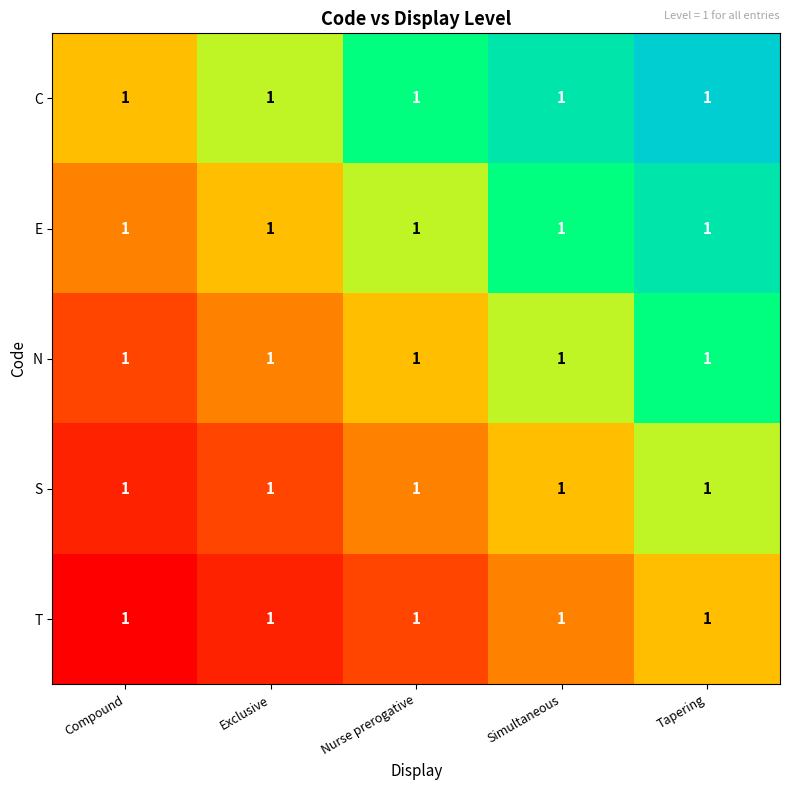

Is the value of N at Nurse prerogative greater than the value of E at Exclusive?

No